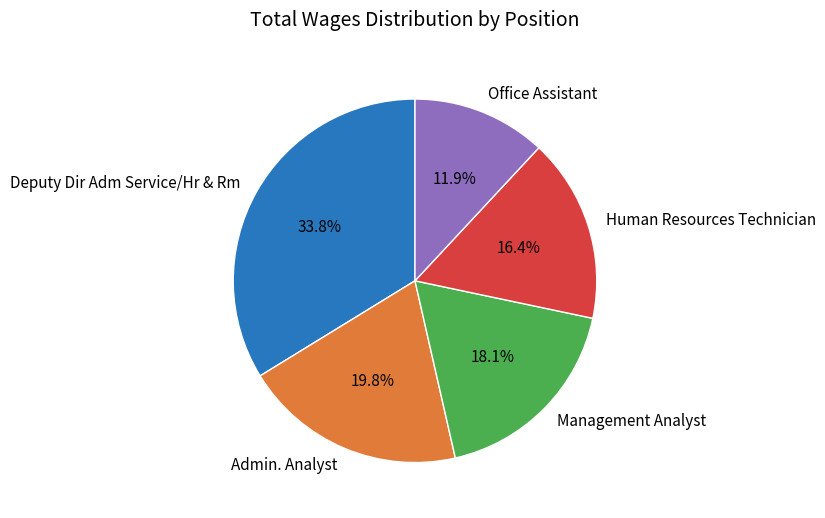

The Management Analyst slice represents 18% of the pie. True or false?

True